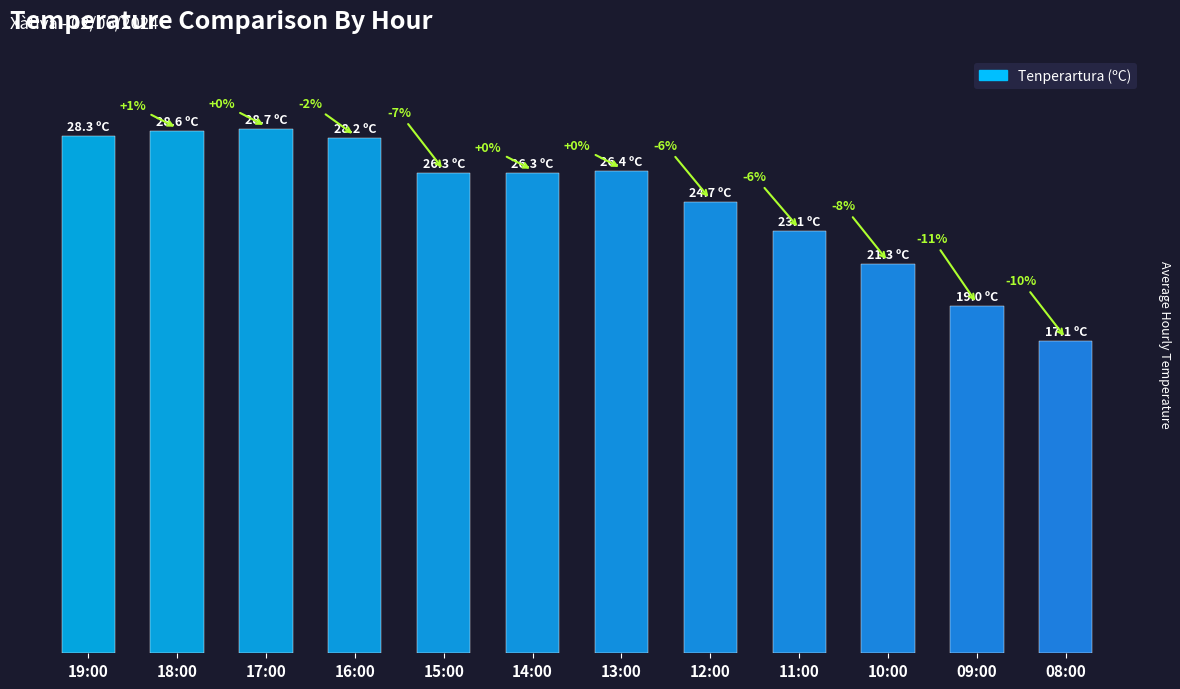

What is the sum of all values?

298.0